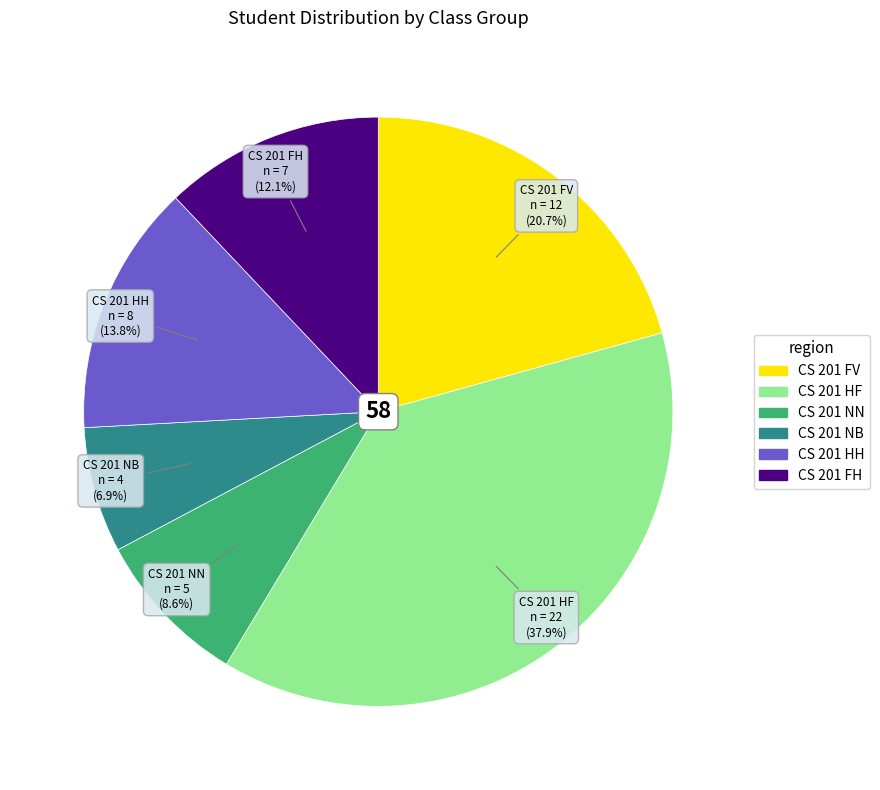

To the nearest percent, what percentage of the pie is CS 201 NN?

9%